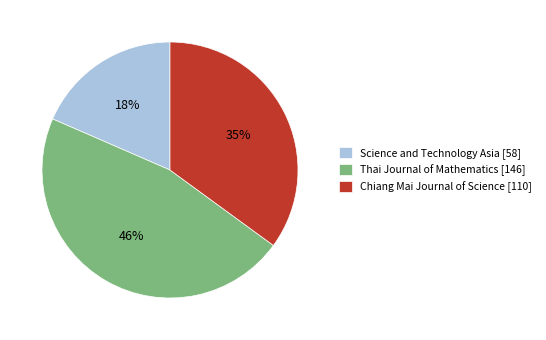

How many segments does this pie chart have?

3